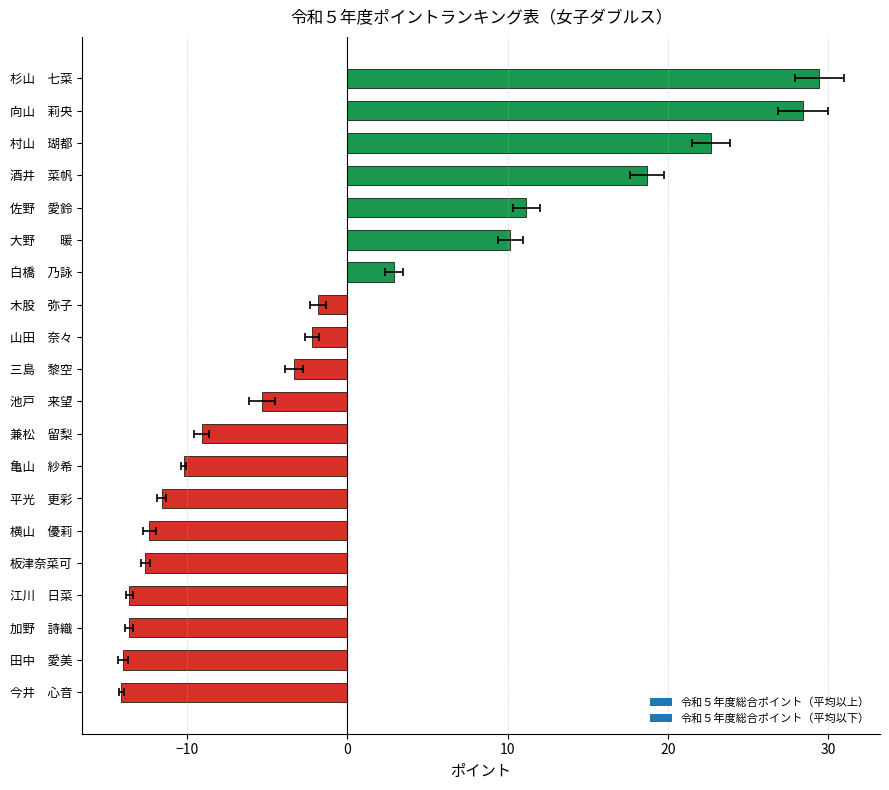

The value at 杉山　七菜 is 50.7. True or false?

False